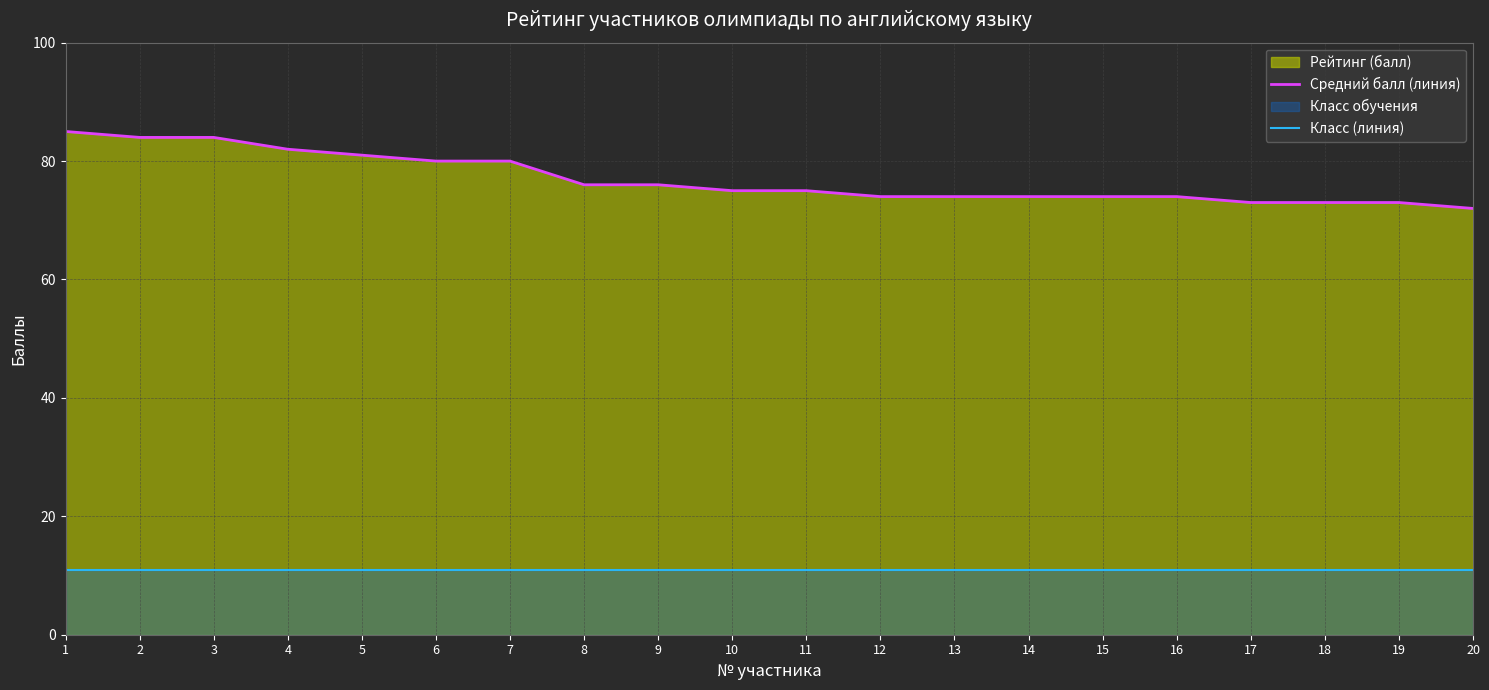

True or false: Класс (линия) and Средний балл (линия) cross at least once.

False